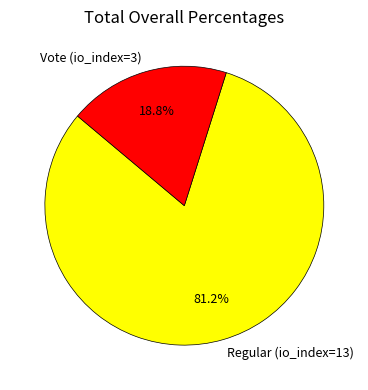

What percentage is the Regular (io_index=13) slice, to the nearest percent?

81%